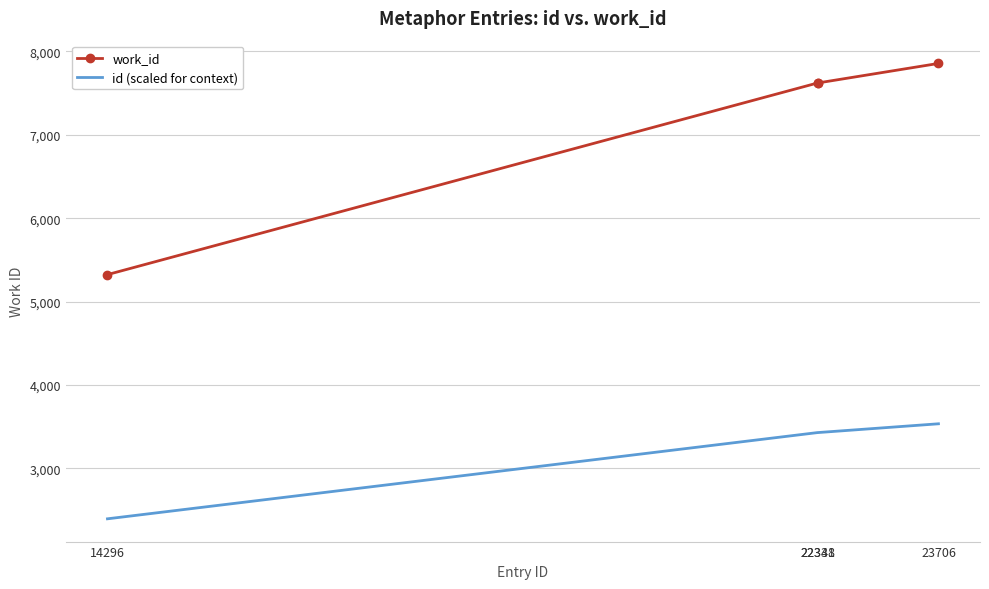

What is the sum of the id (scaled for context) values at 22341 and 23706?

6965.1